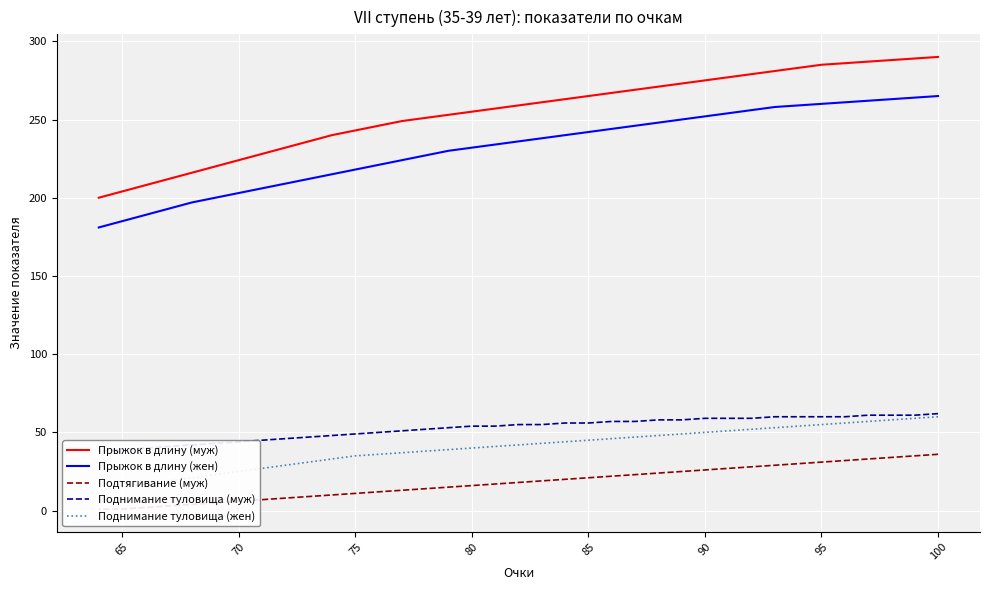

What is the greatest value displayed?

290